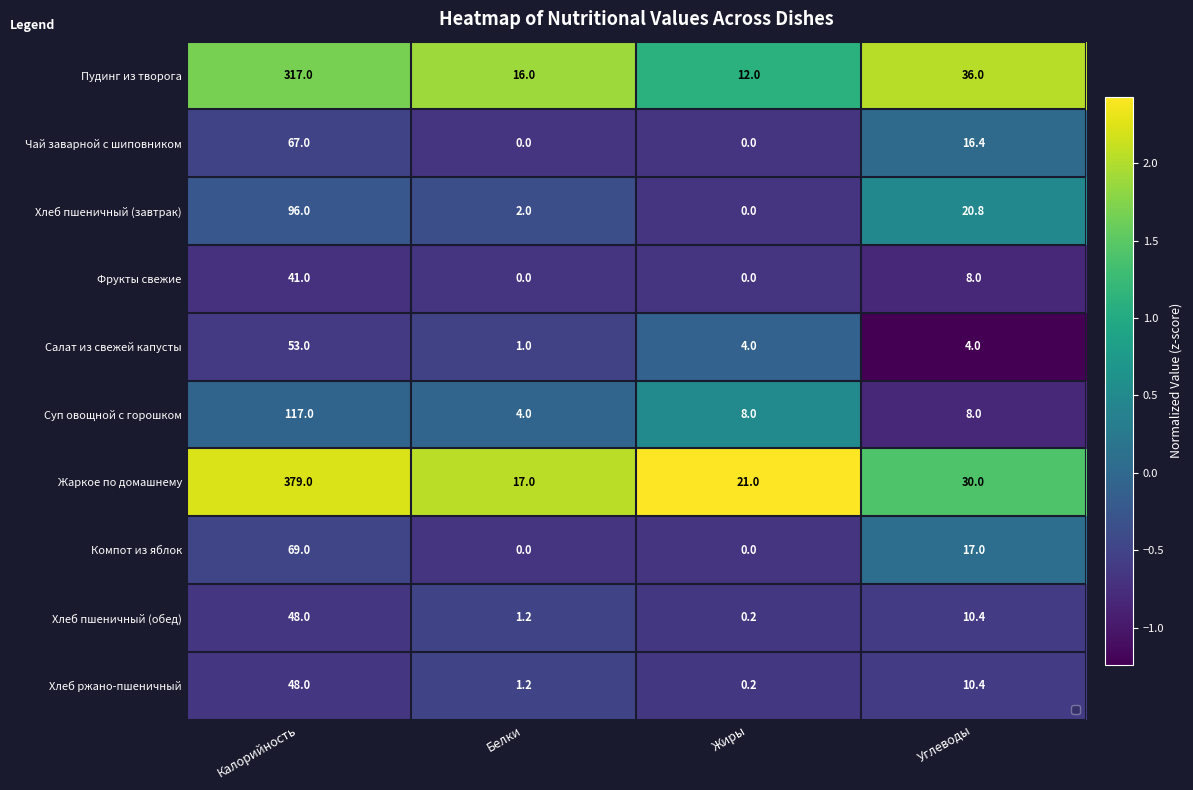

At which category is the sum across all series the highest?

Калорийность